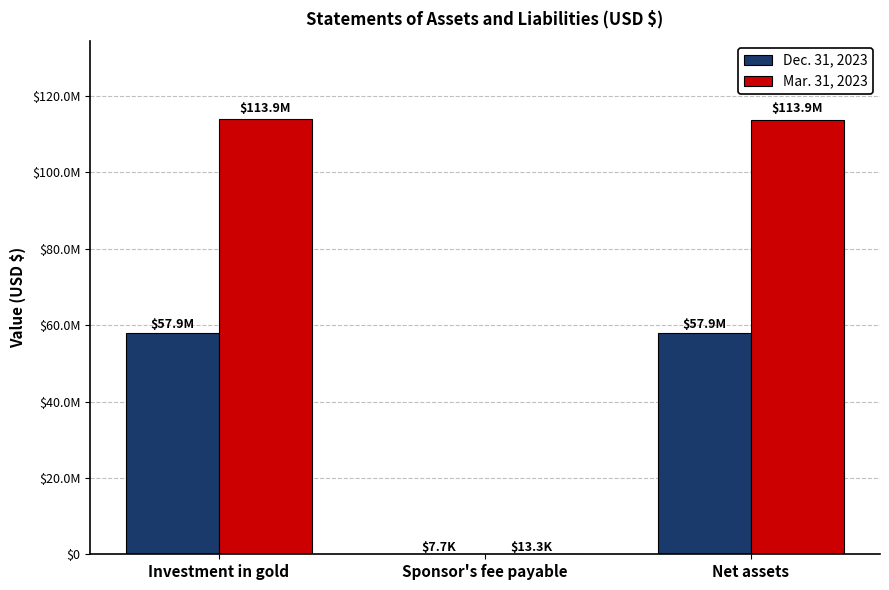

What is the approximate value of Mar. 31, 2023 at Investment in gold, to the nearest 10?

113871350